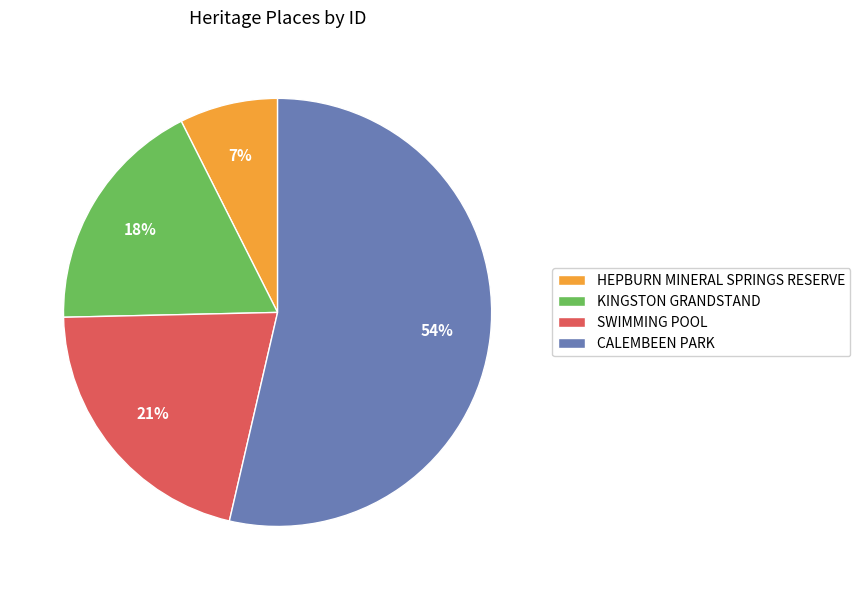

Which category has the biggest portion of the pie?

CALEMBEEN PARK